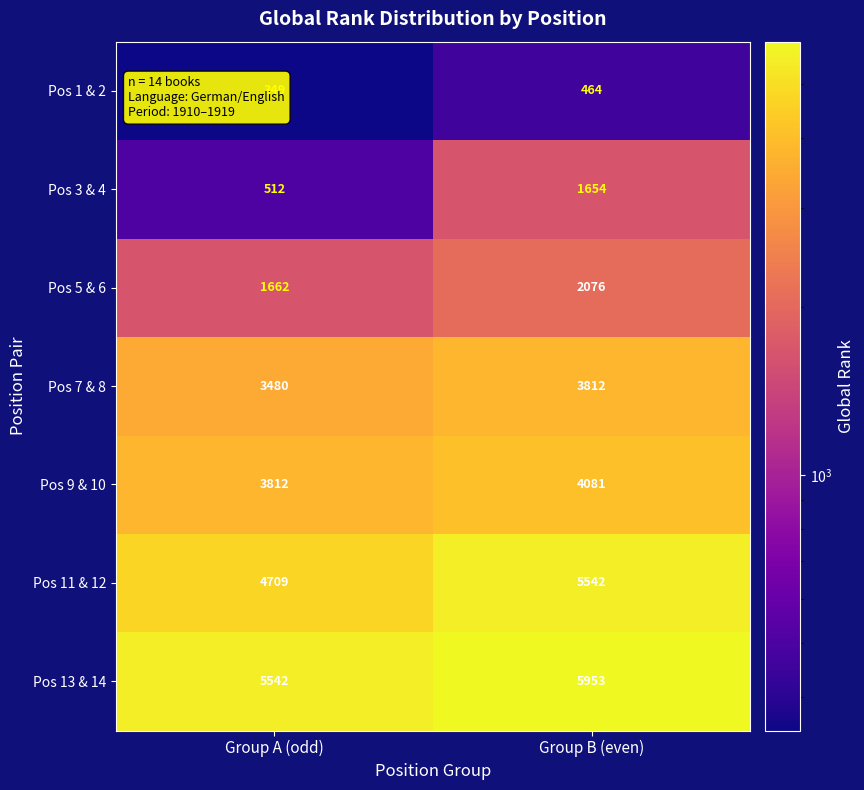

Which series has the widest spread of values?

Pos 3 & 4